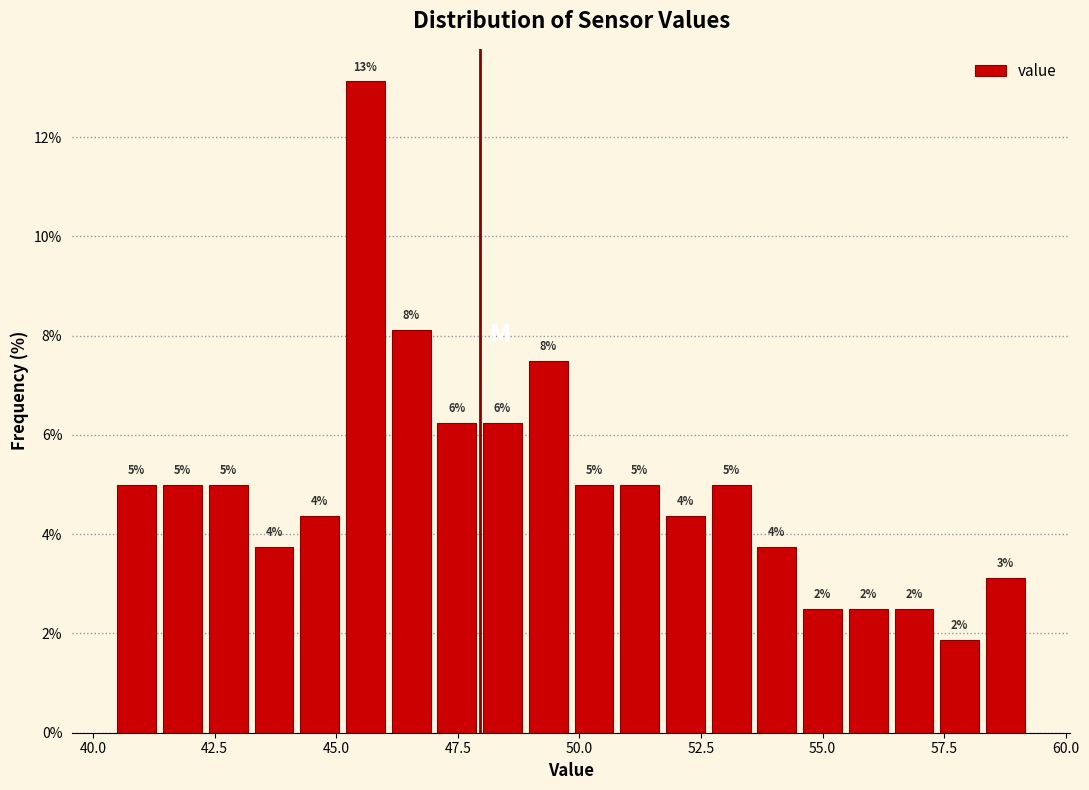

Around what value on the x-axis is the tallest bar? Give the approximate position of its centre, as read against the axis.

45.5